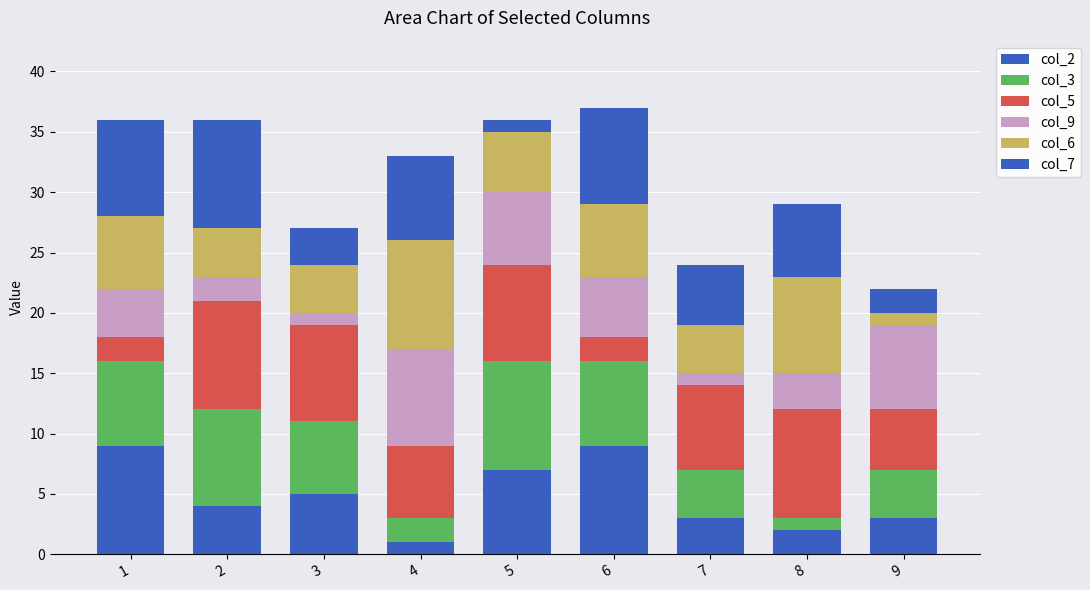

Are the bars horizontal?

No